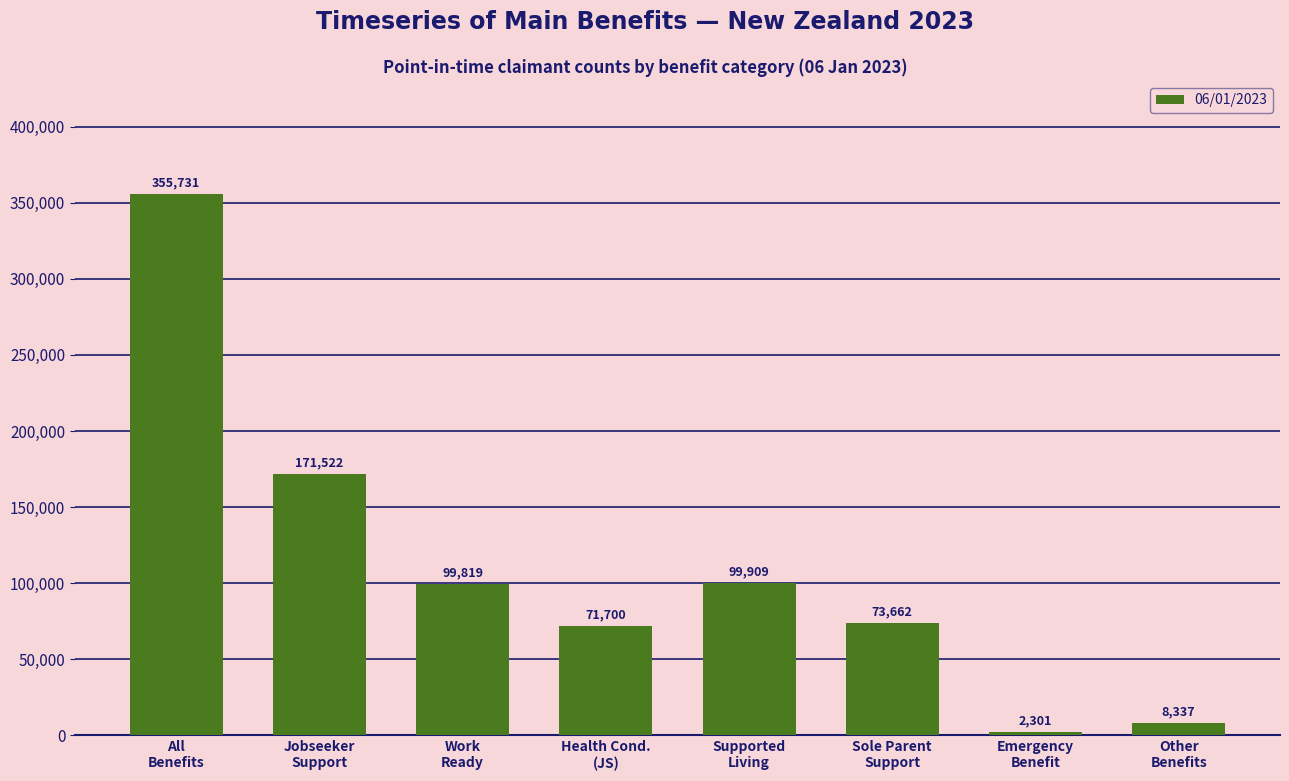

Reading right to left, extract all data points from this chart.

Other
Benefits=8337	Emergency
Benefit=2301	Sole Parent
Support=73662	Supported
Living=99909	Health Cond.
(JS)=71700	Work
Ready=99819	Jobseeker
Support=171522	All
Benefits=355731